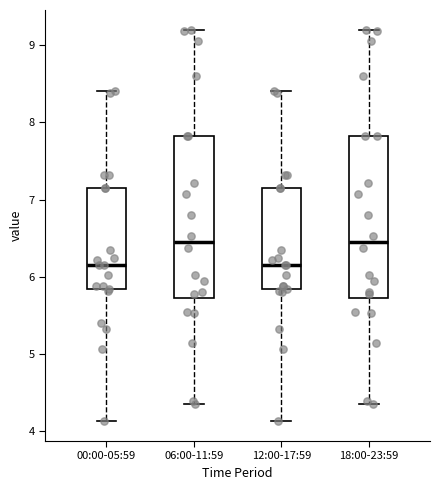

Where does the lower whisker of the box for 18:00-23:59 end on the y-axis? The values are not printed on the chart, so give them approximately, as read against the axis.

4.4